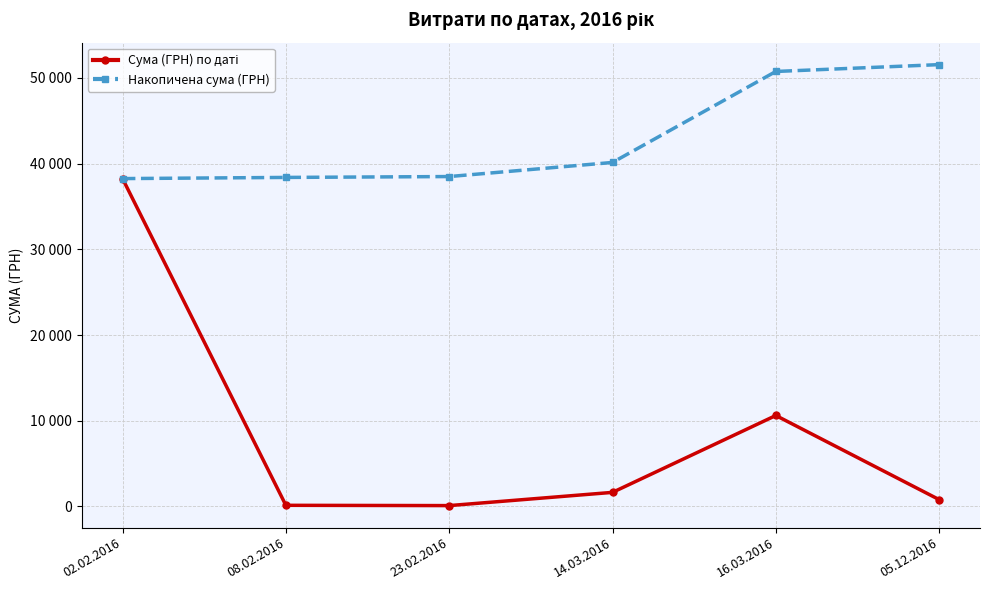

True or false: Накопичена сума (ГРН) and Сума (ГРН) по даті intersect in this chart.

False